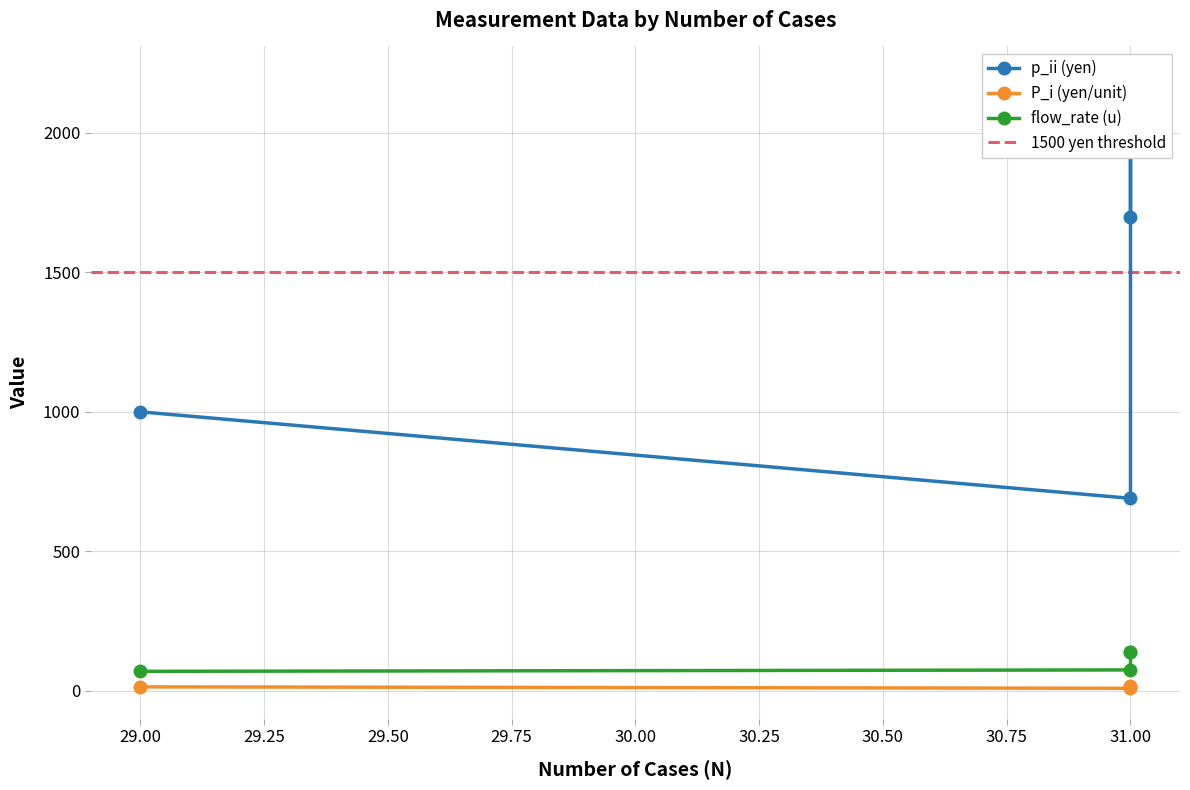

What is the sum of all flow_rate (u) values?

425.0